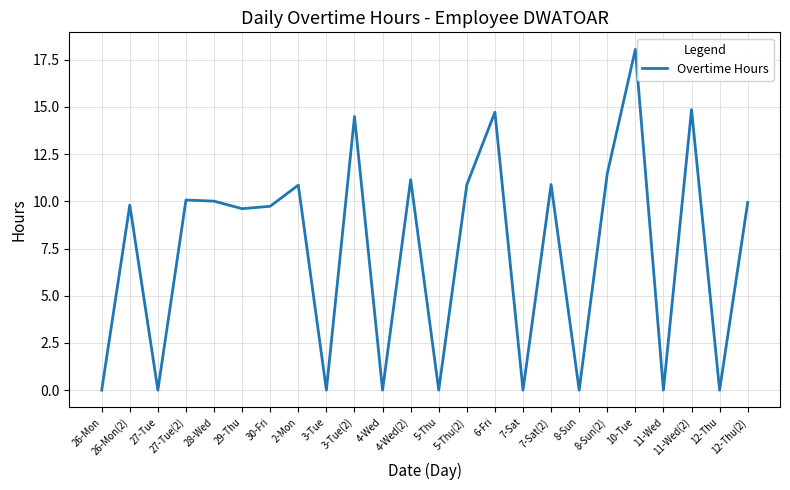

What is the average value?

7.4